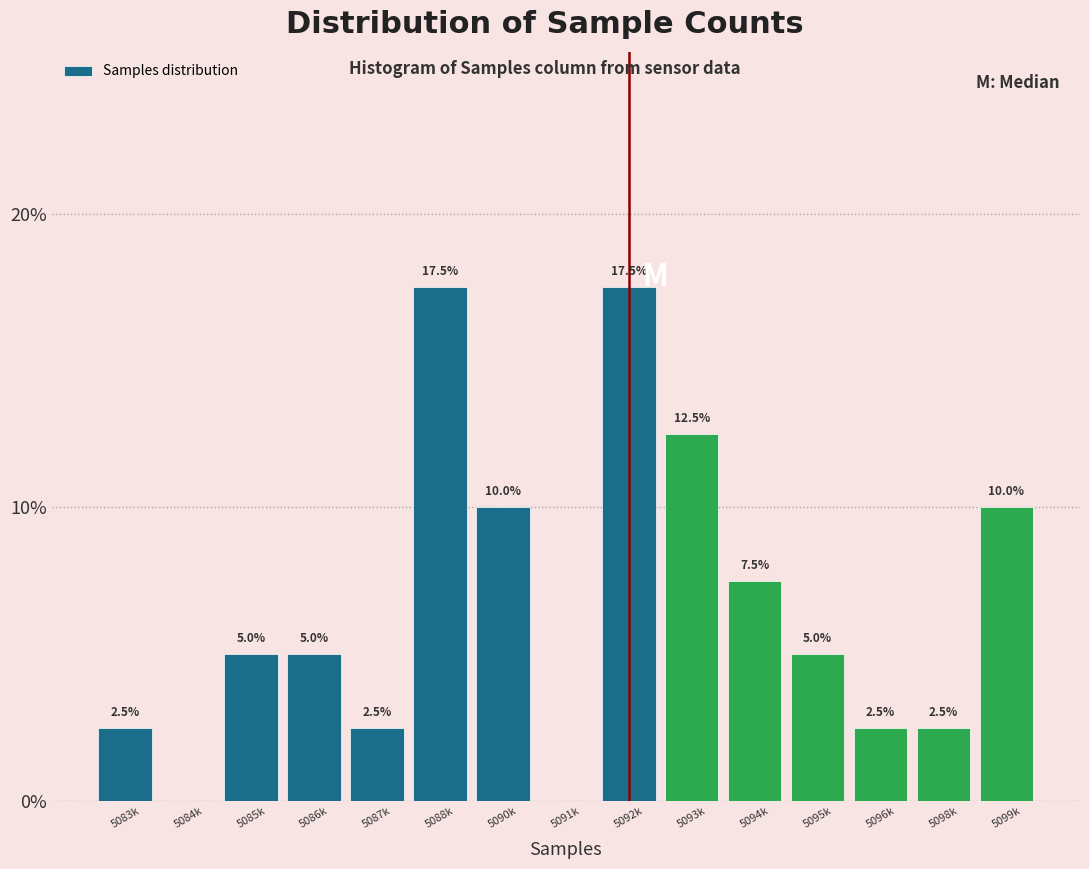

Reading left to right, list all the values displayed in this chart.

5083k=2.5	5084k=0.0	5085k=5.0	5086k=5.0	5087k=2.5	5088k=17.5	5090k=10.0	5091k=0.0	5092k=17.5	5093k=12.5	5094k=7.5	5095k=5.0	5096k=2.5	5098k=2.5	5099k=10.0